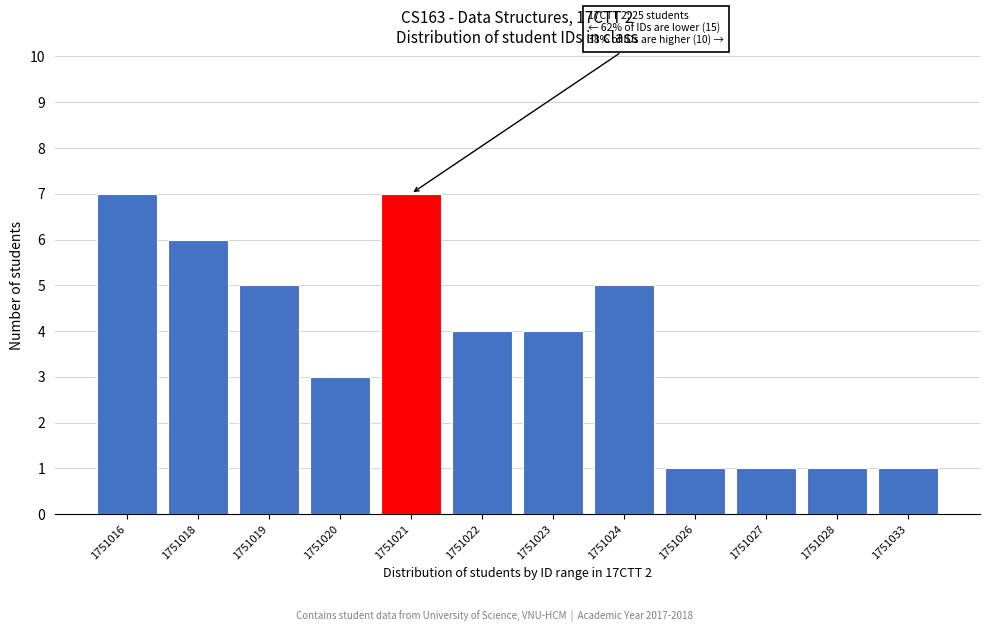

Reading left to right, what are all the values shown in this chart?

7	6	5	3	7	4	4	5	1	1	1	1